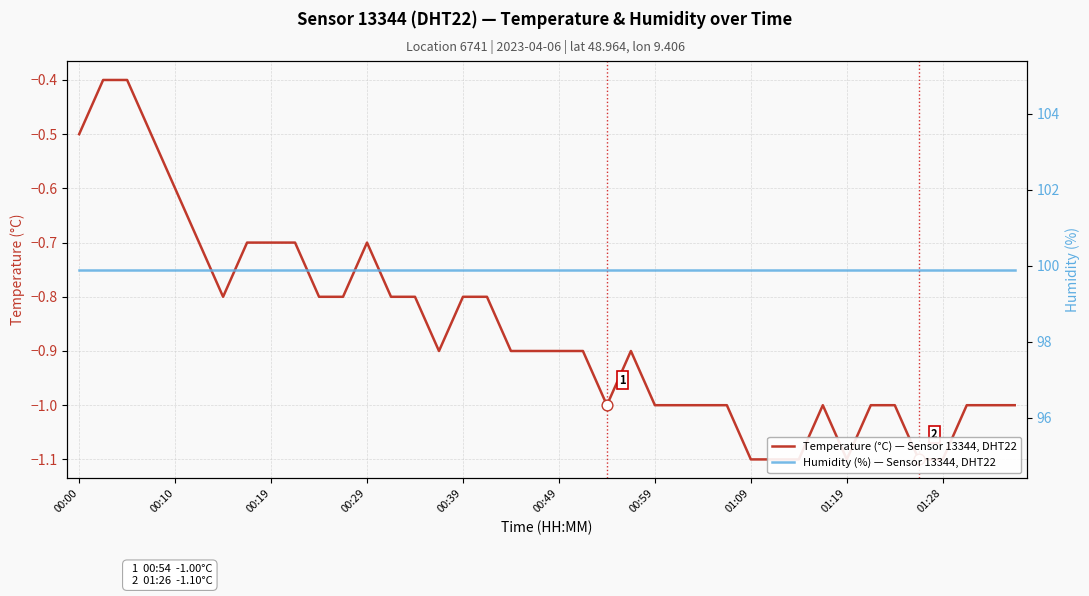

What are all the series names shown in the legend?

Temperature (°C) — Sensor 13344, DHT22, Humidity (%) — Sensor 13344, DHT22